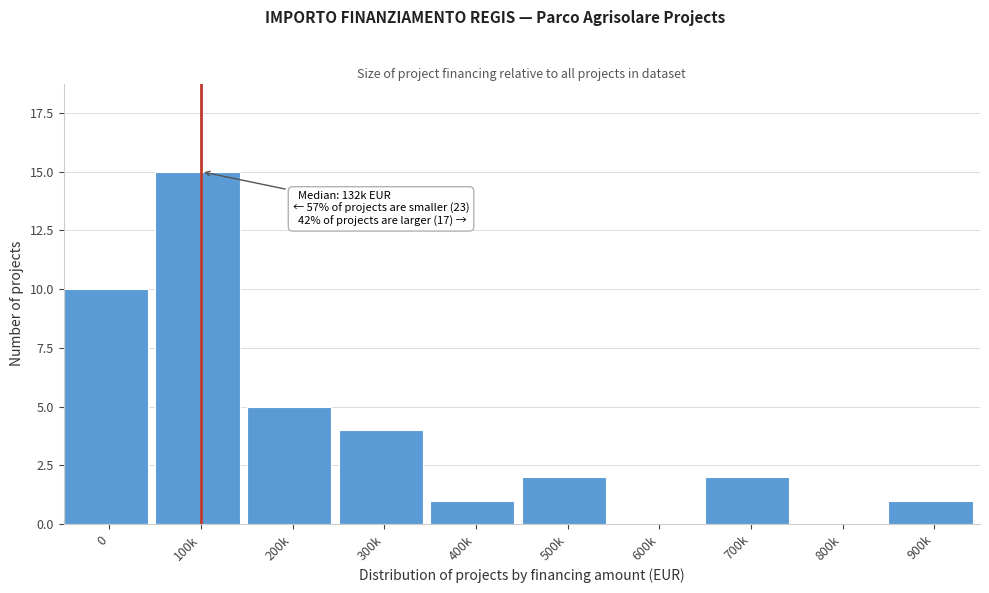

Reading right to left, list all the values displayed in this chart.

900k=1	800k=0	700k=2	600k=0	500k=2	400k=1	300k=4	200k=5	100k=15	0=10